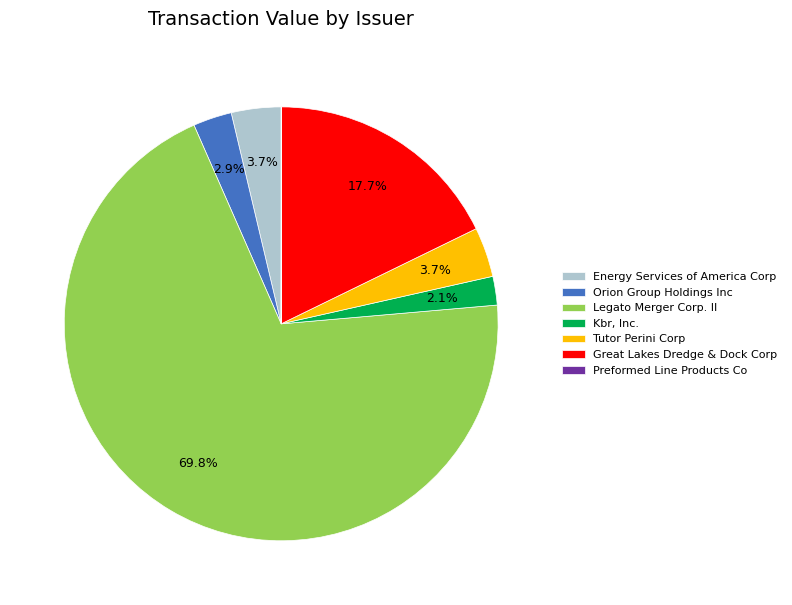

True or false: Kbr, Inc. accounts for 2% of the total.

True